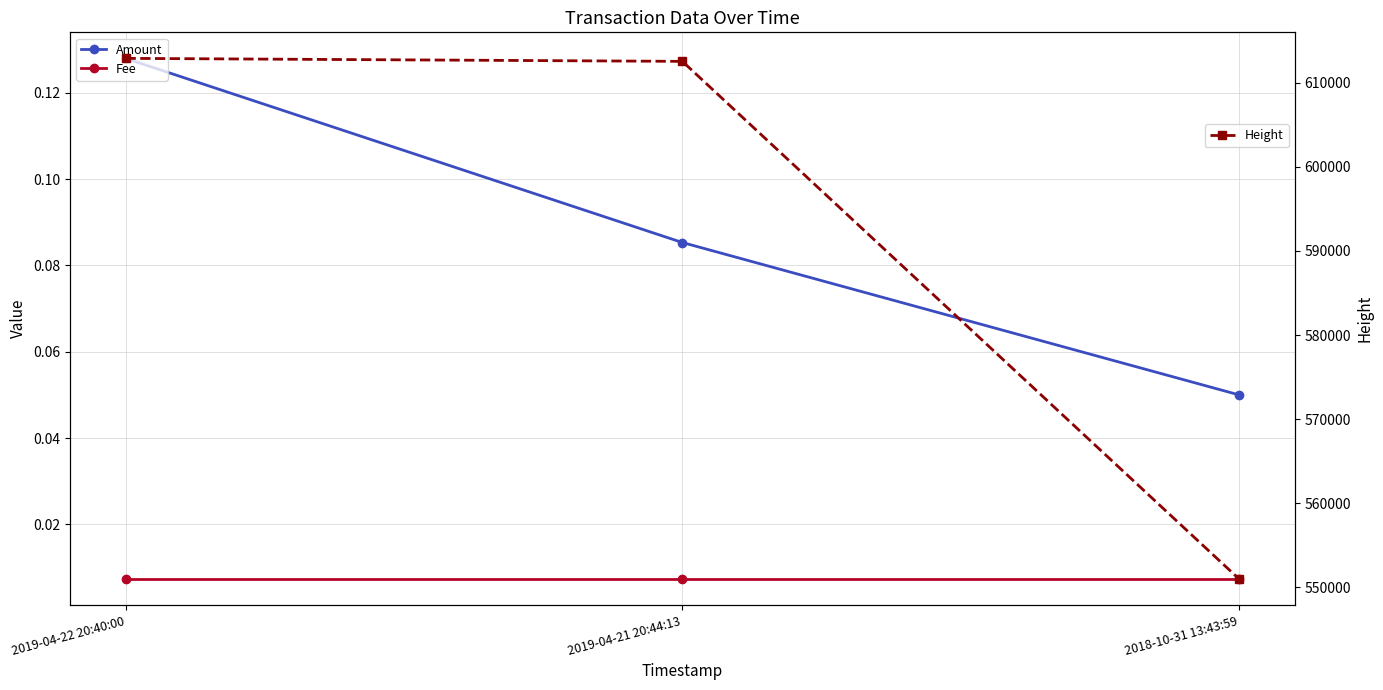

What is the sum of all Amount values?

0.3